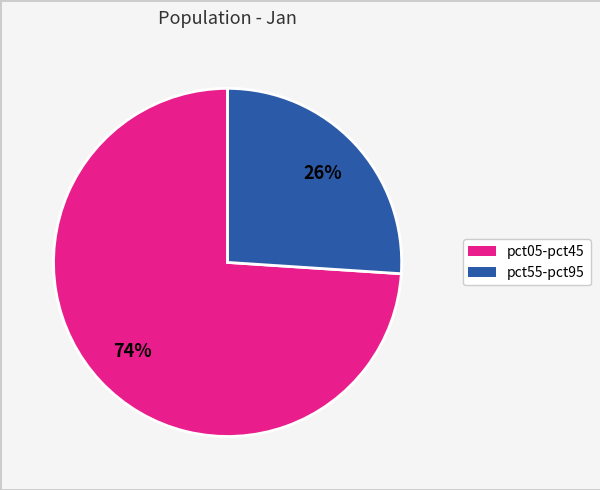

To the nearest percent, what is the difference between the largest and smallest slice percentages?

48%